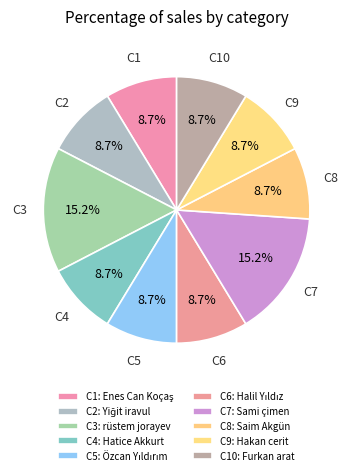

Count the number of slices in the pie.

10